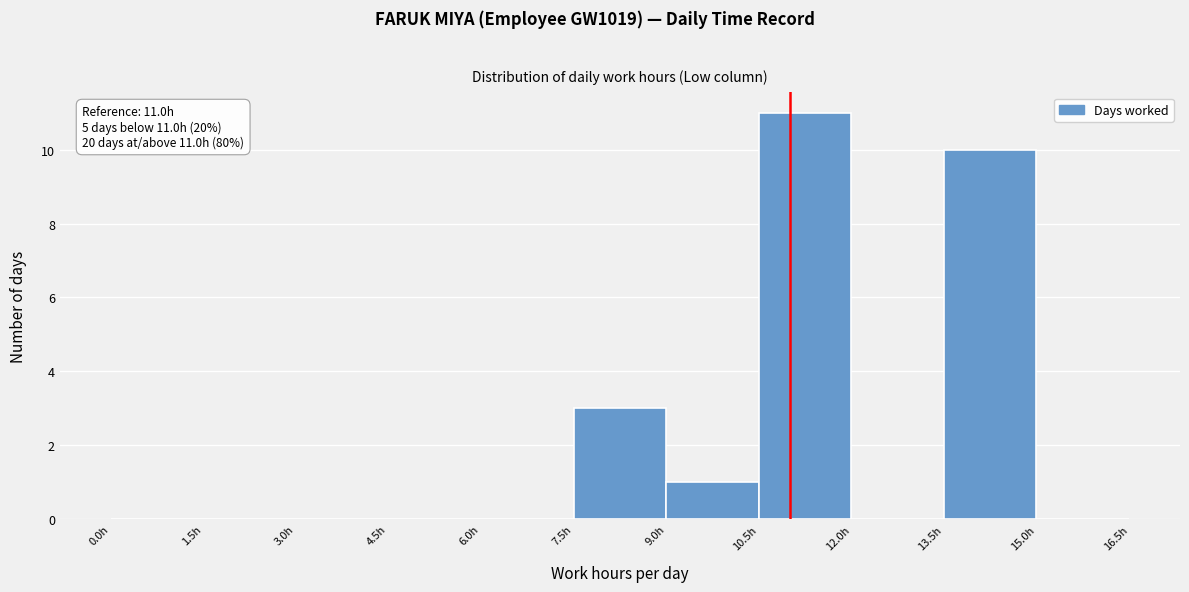

Which range on the x-axis has the tallest bar?

10.5 to 12.0